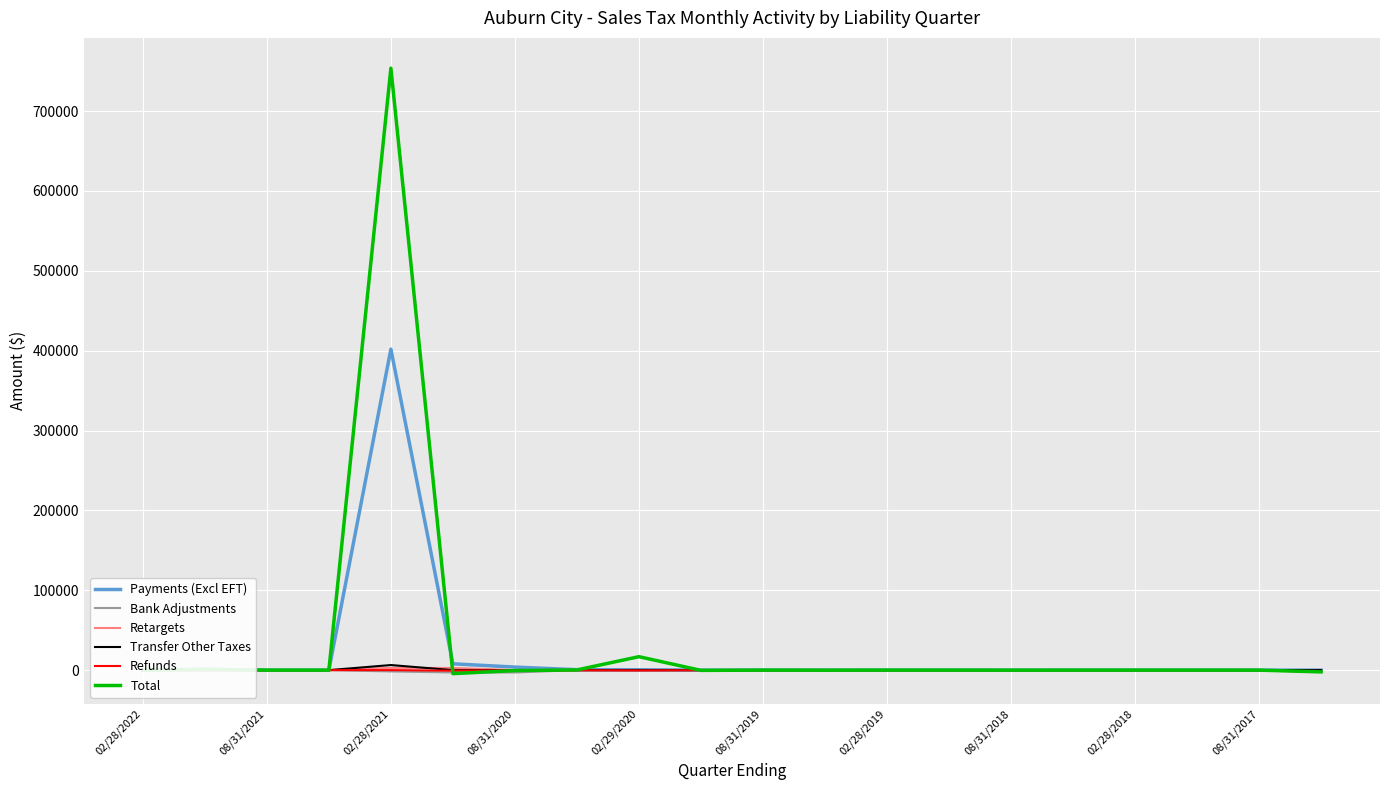

True or false: Payments (Excl EFT) and Retargets cross at least once.

True